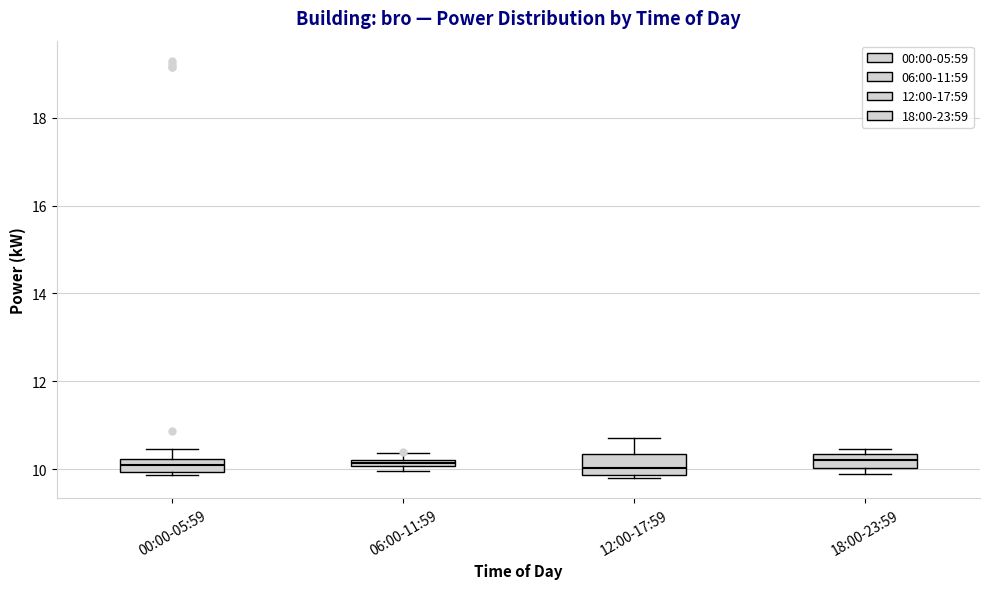

Where is the upper edge of the box for 12:00-17:59 on the y-axis? The values are not printed on the chart, so give them approximately, as read against the axis.

10.4